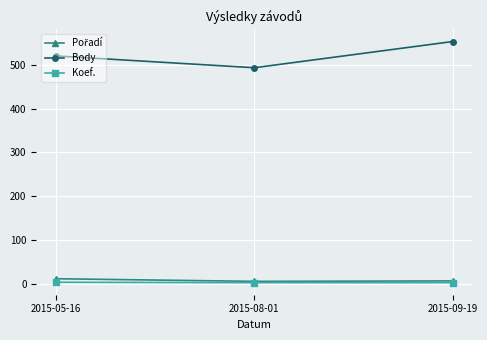

True or false: Body has a value of 807 at 2015-05-16.

False